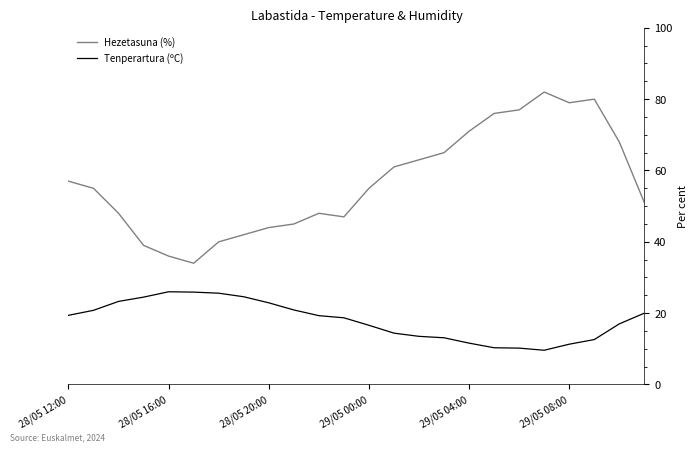

True or false: Hezetasuna (%) and Tenperartura (ºC) intersect in this chart.

False